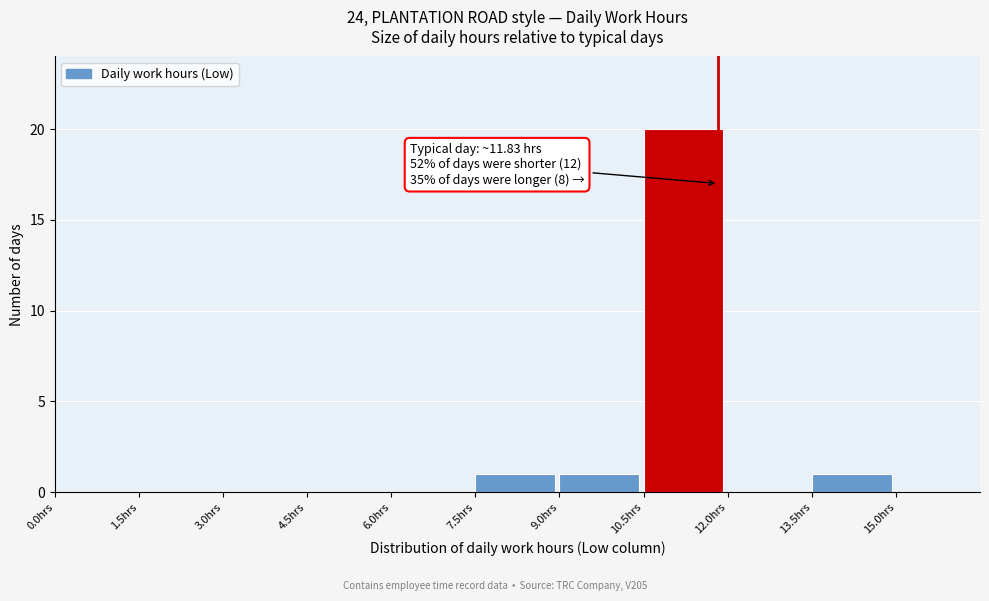

Over which range of the x-axis is the bar tallest?

10.5 to 12.0